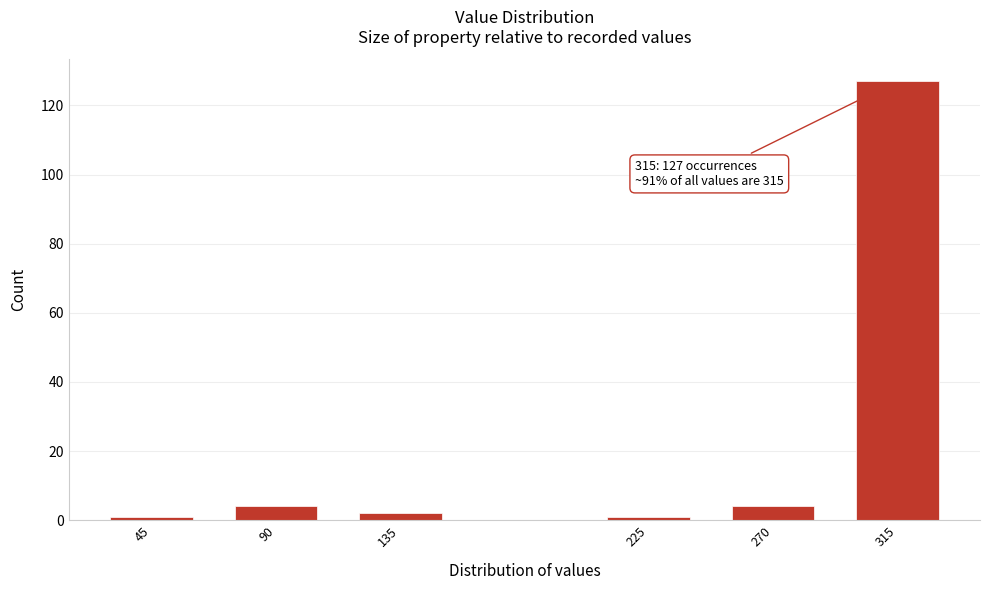

Reading left to right, list all the values displayed in this chart.

1	4	2	1	4	127